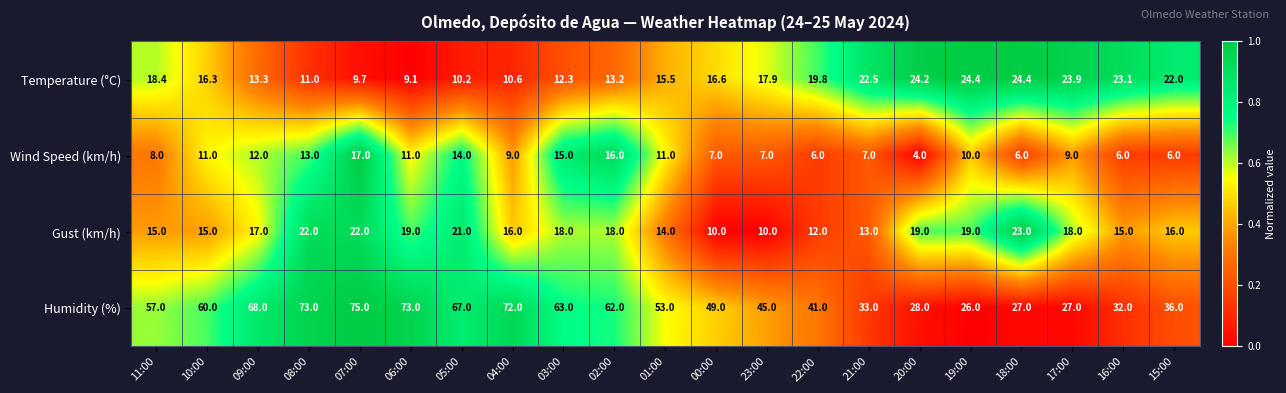

At 09:00, list the series in order from smallest to largest.

Wind Speed (km/h), Temperature (°C), Gust (km/h), Humidity (%)